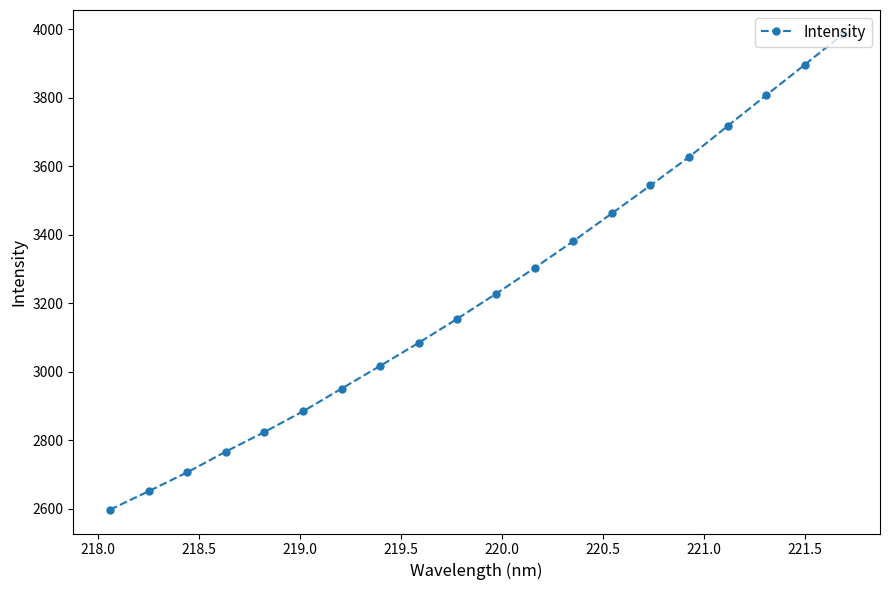

Reading left to right, what are all the values shown in this chart?

2597.0	2650.9	2706.2	2766.7	2824.1	2884.4	2951.0	3017.4	3084.9	3155.3	3228.0	3303.5	3381.6	3462.8	3544.5	3627.4	3718.0	3807.9	3897.1	3987.4